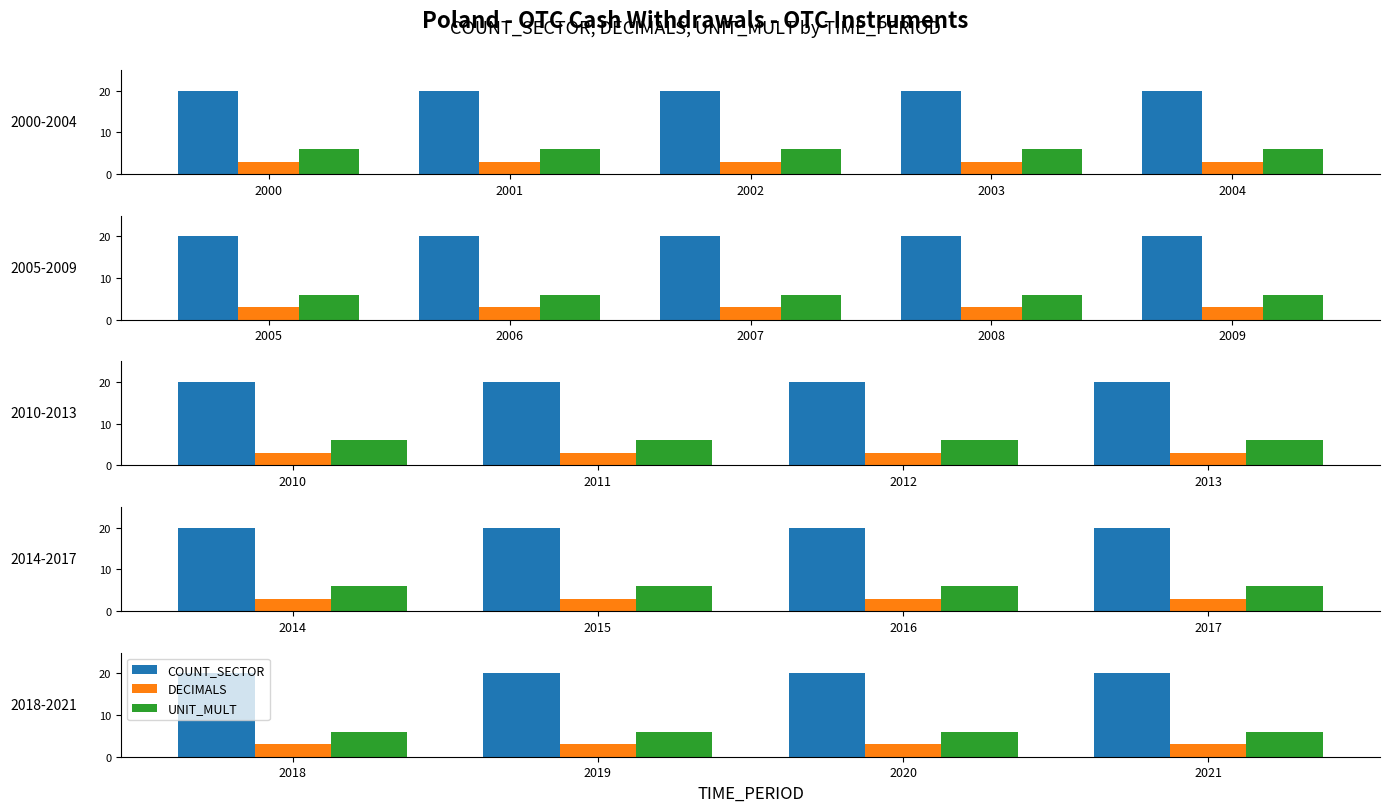

How many series are shown in this chart?

3